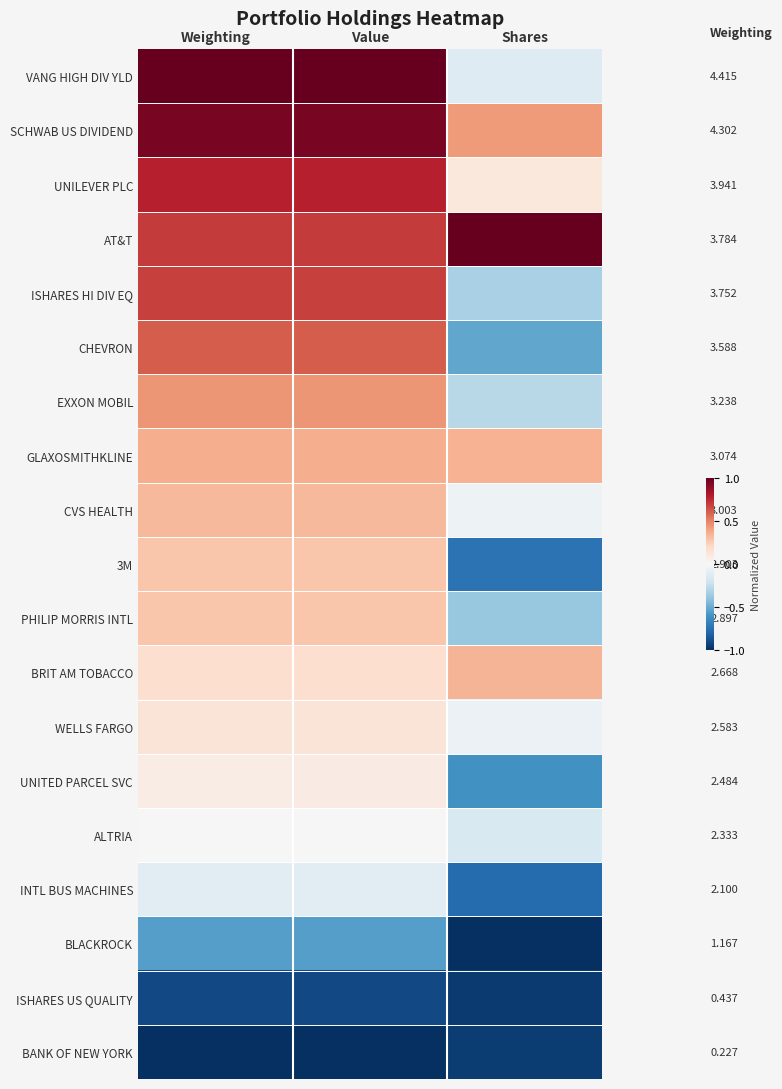

Rank the categories by BRIT AM TOBACCO value from highest to lowest.

Shares, Value, Weighting